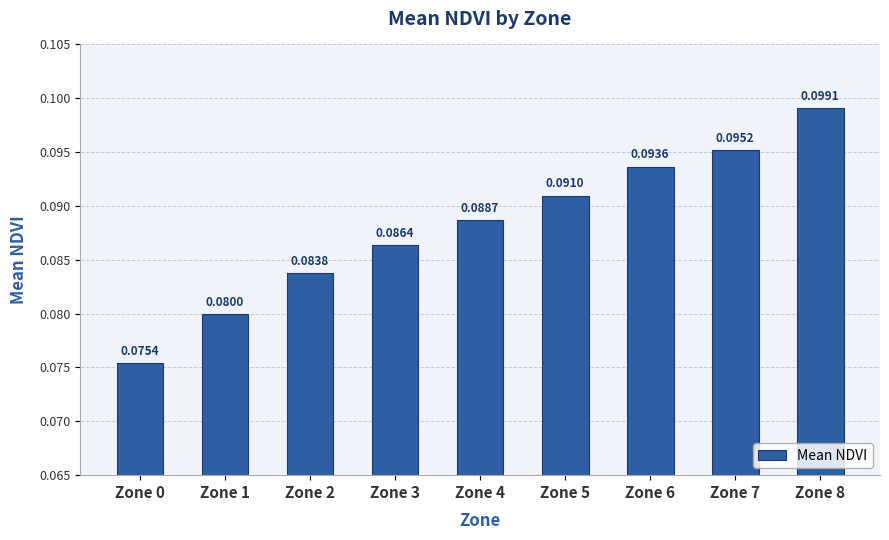

List the labels in order of value, smallest first.

Zone 0, Zone 1, Zone 2, Zone 3, Zone 4, Zone 5, Zone 6, Zone 7, Zone 8